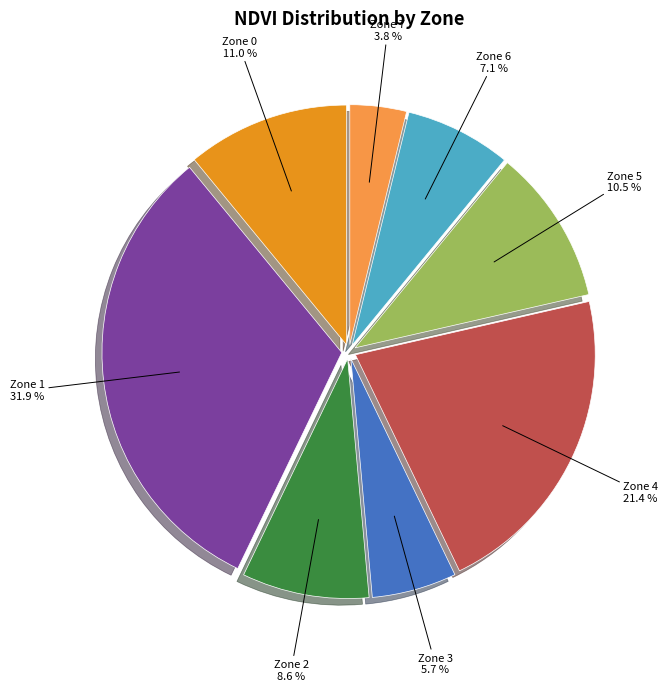

Is there a majority slice in this chart?

No